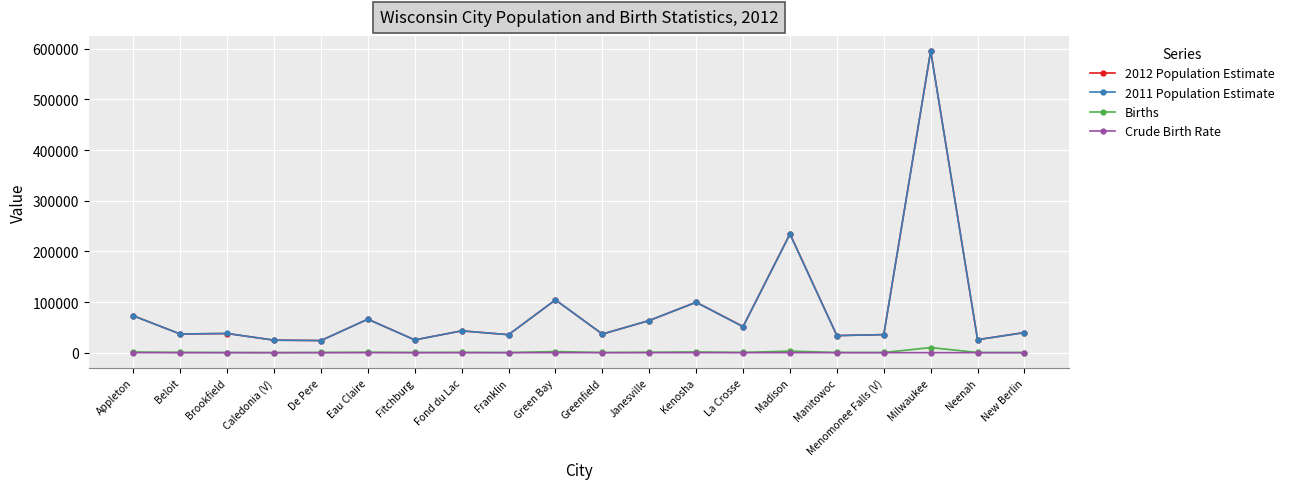

What is the label of the 10th point from the right?

Greenfield